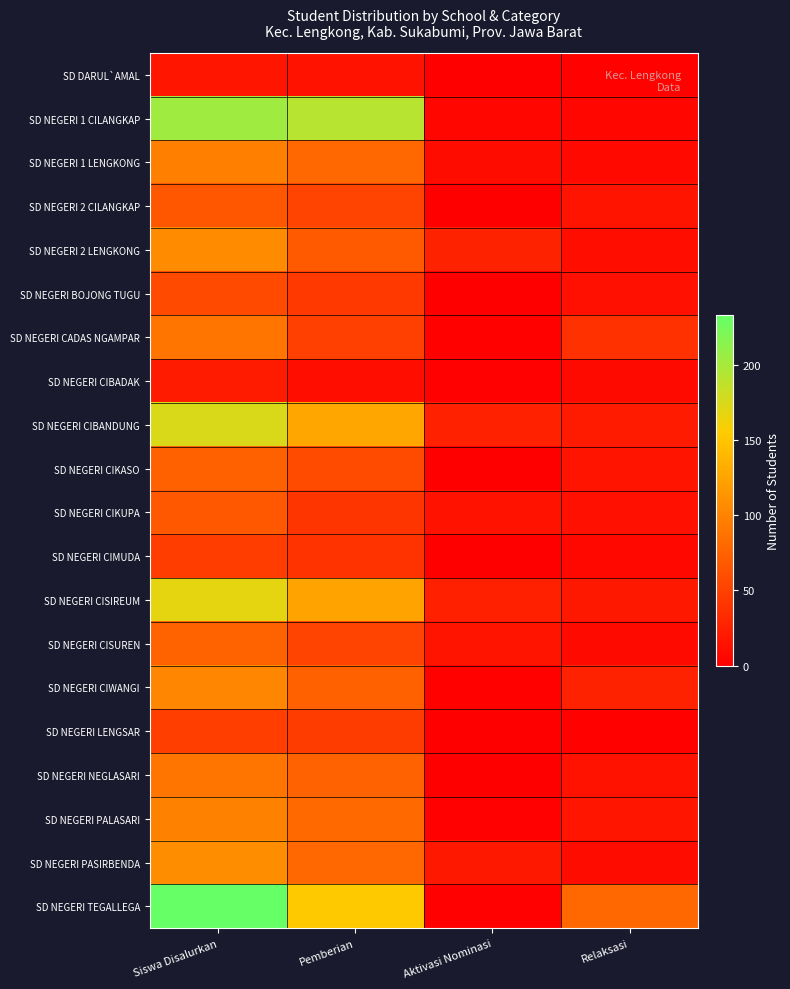

Rank the series by their maximum value, from highest to lowest.

SD NEGERI TEGALLEGA, SD NEGERI 1 CILANGKAP, SD NEGERI CIBANDUNG, SD NEGERI CISIREUM, SD NEGERI PASIRBENDA, SD NEGERI 2 LENGKONG, SD NEGERI CIWANGI, SD NEGERI PALASARI, SD NEGERI 1 LENGKONG, SD NEGERI CADAS NGAMPAR, SD NEGERI NEGLASARI, SD NEGERI CISUREN, SD NEGERI CIKASO, SD NEGERI CIKUPA, SD NEGERI 2 CILANGKAP, SD NEGERI BOJONG TUGU, SD NEGERI LENGSAR, SD NEGERI CIMUDA, SD NEGERI CIBADAK, SD DARUL`AMAL